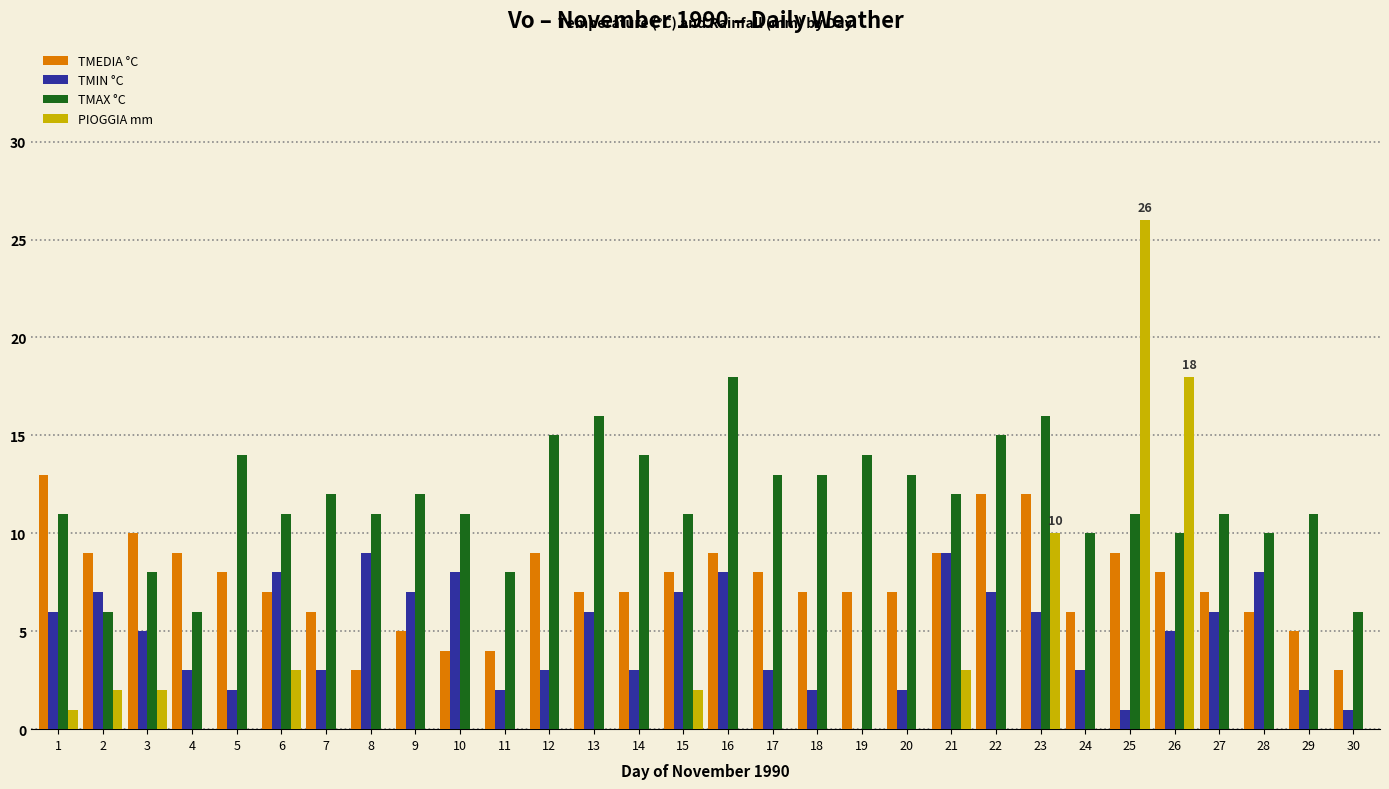

What is the greatest value displayed?

26